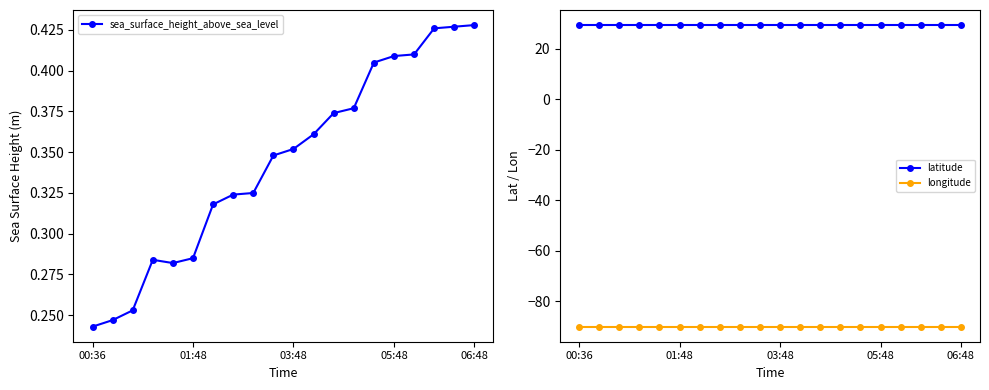

True or false: longitude and sea_surface_height_above_sea_level cross at least once.

False